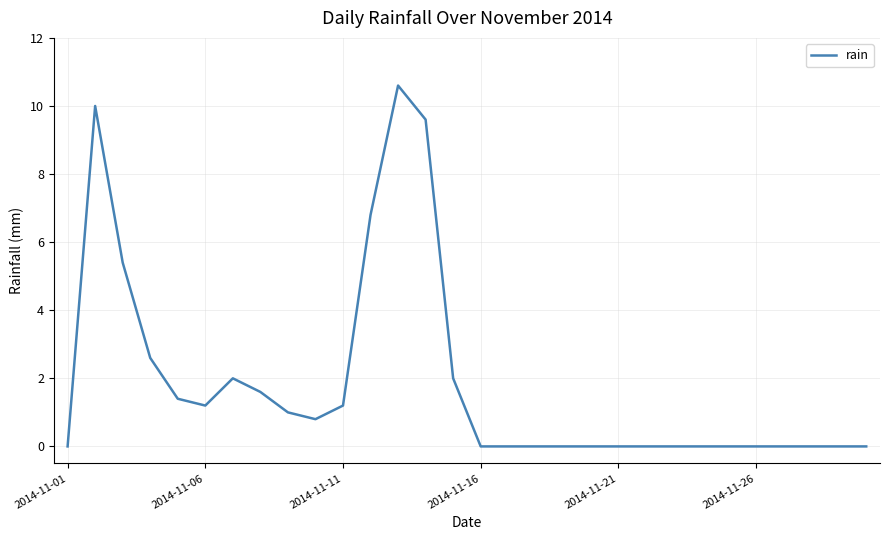

What is the maximum value shown in the chart?

10.6